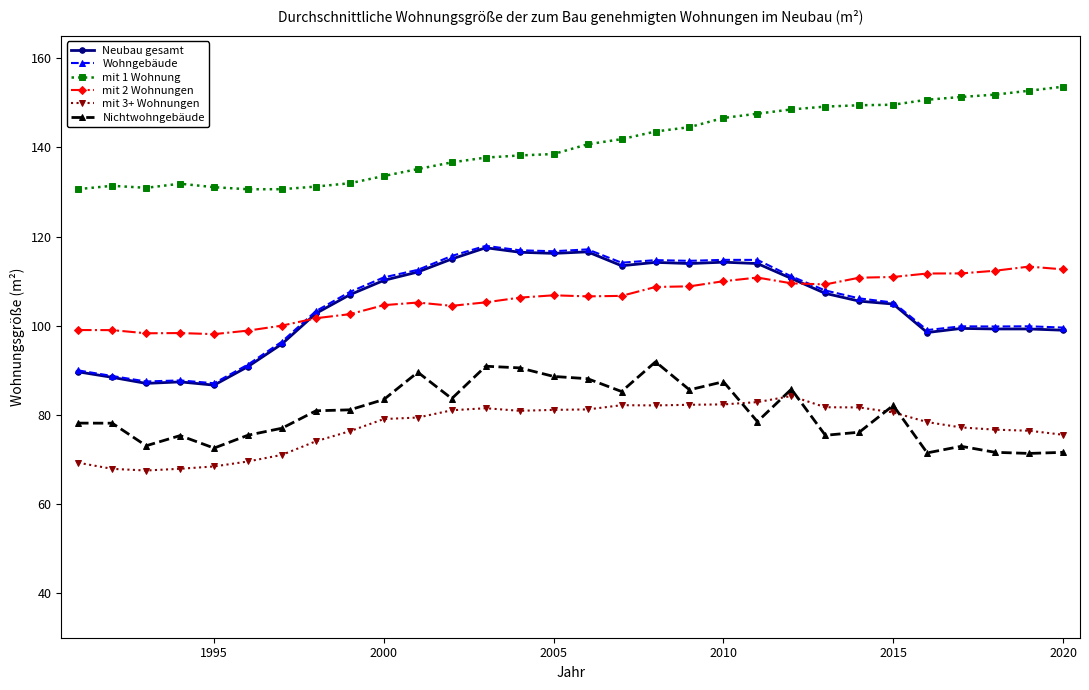

True or false: Nichtwohngebäude and Neubau gesamt intersect in this chart.

False